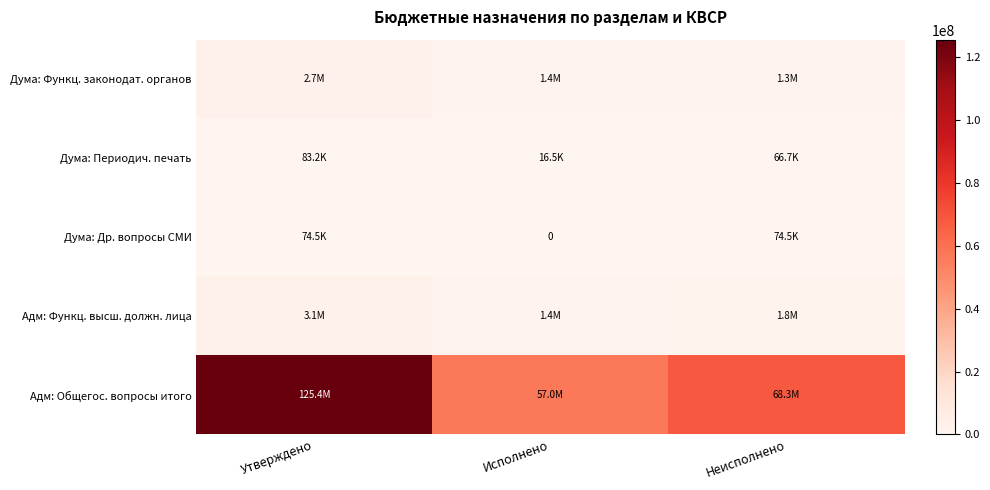

Which category has the highest value in the Адм: Общегос. вопросы итого series?

Утверждено